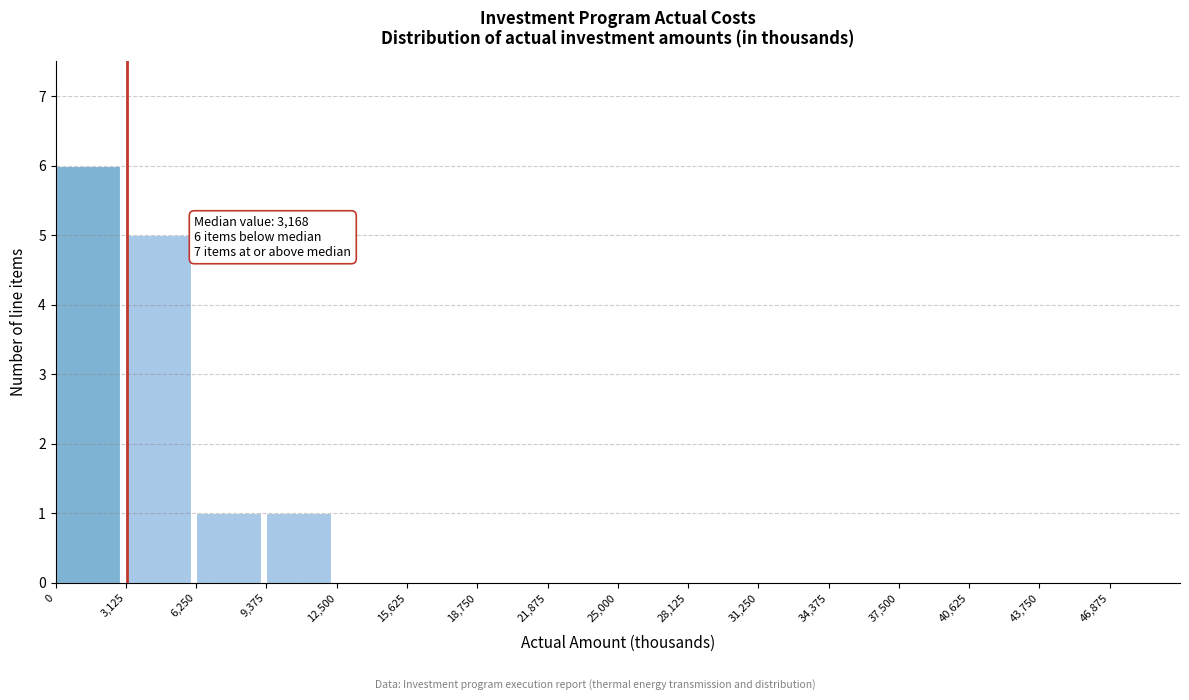

Over which range of the x-axis is the bar tallest?

0 to 3000